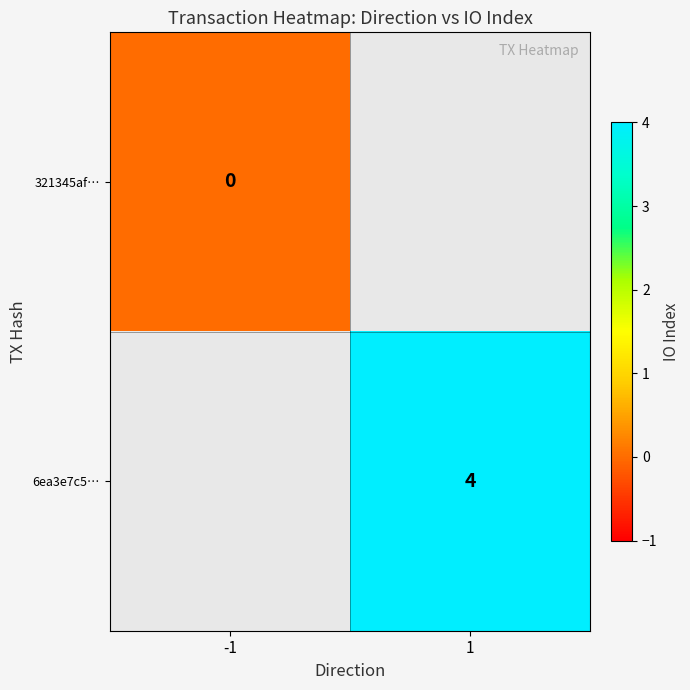

The 6ea3e7c5… series shows 4 at 1. True or false?

True